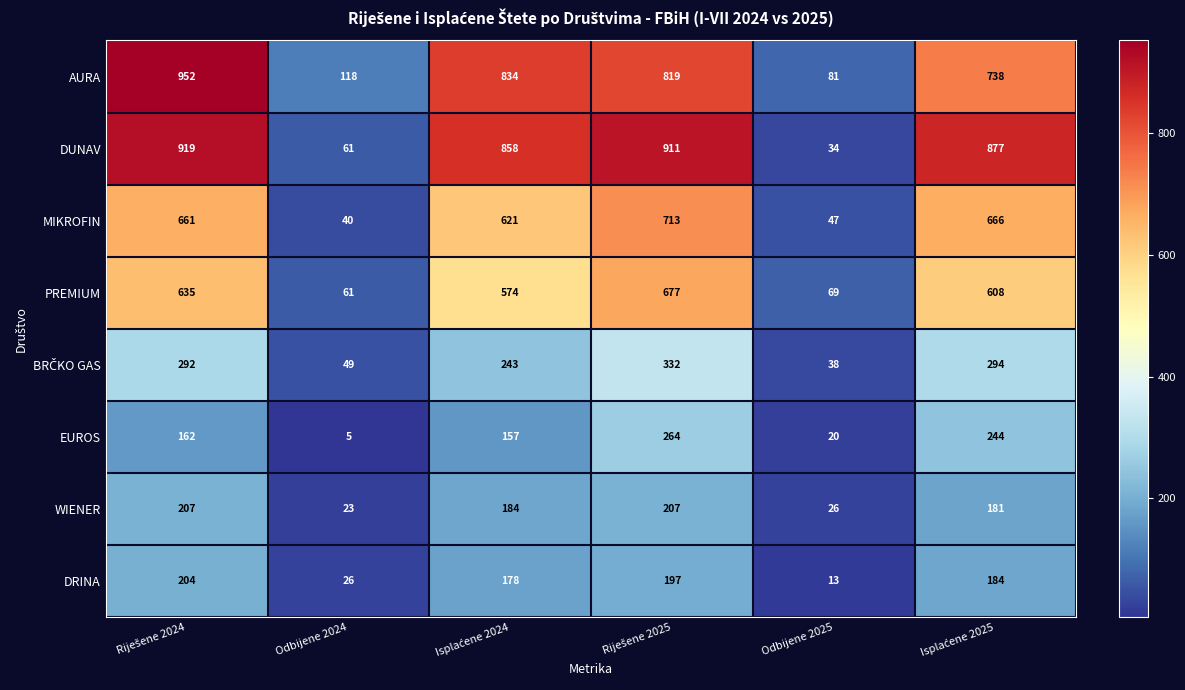

What is the sum of all DUNAV values?

3660